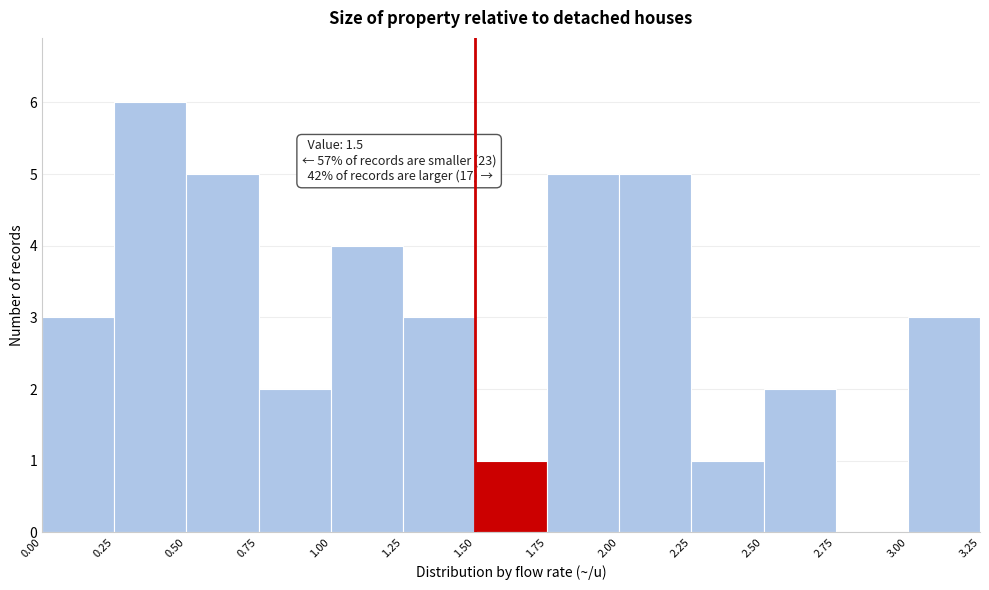

Over which range of the x-axis is the bar tallest?

0.25 to 0.50